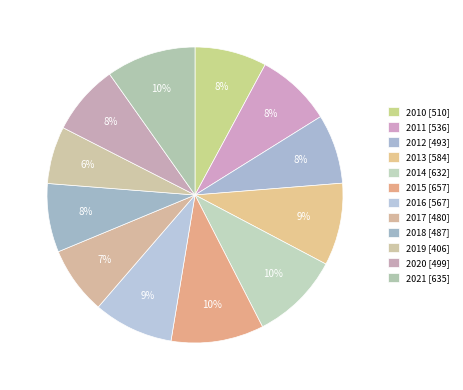

The 2013 slice represents 9% of the pie. True or false?

True